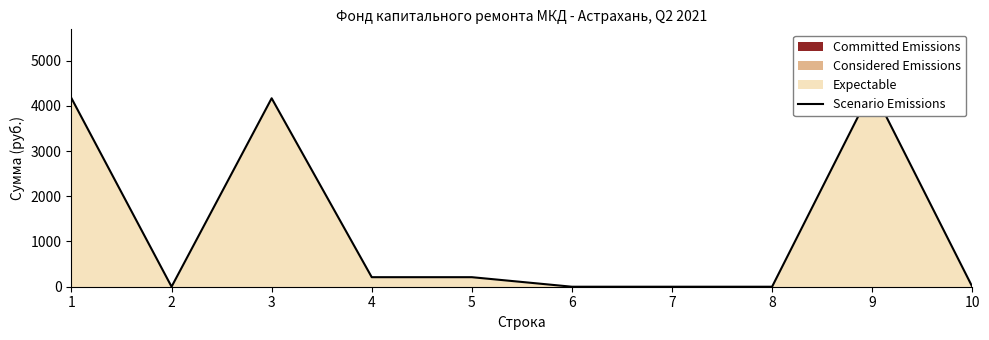

Rank the categories by value from highest to lowest.

9, 1, 3, 4, 5, 2, 6, 7, 8, 10